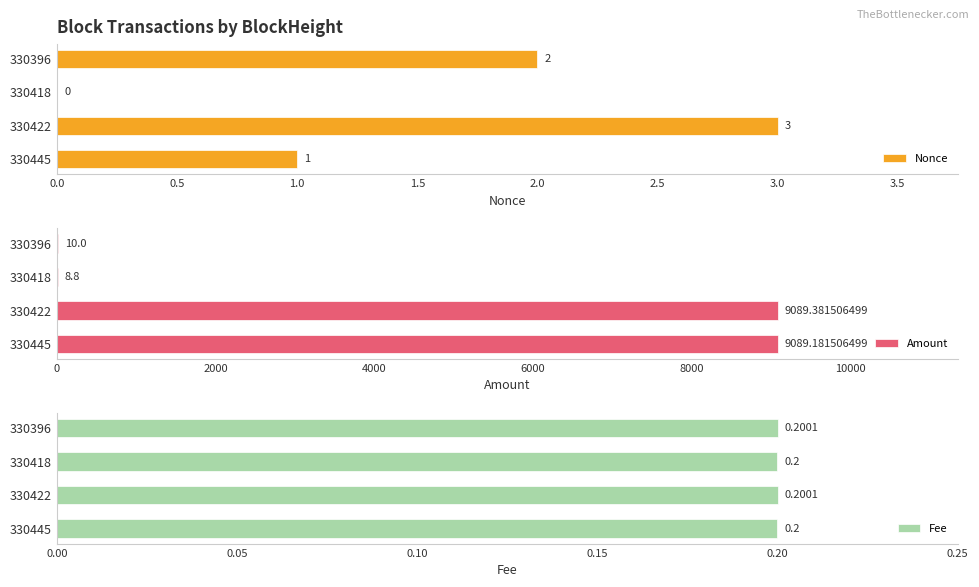

Where is Nonce nearest to the value 1?

330445